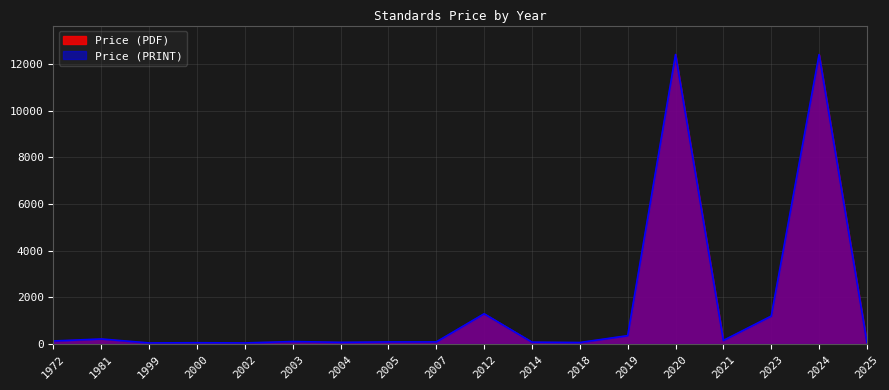

At which label does Price (PRINT) reach its peak?

2020